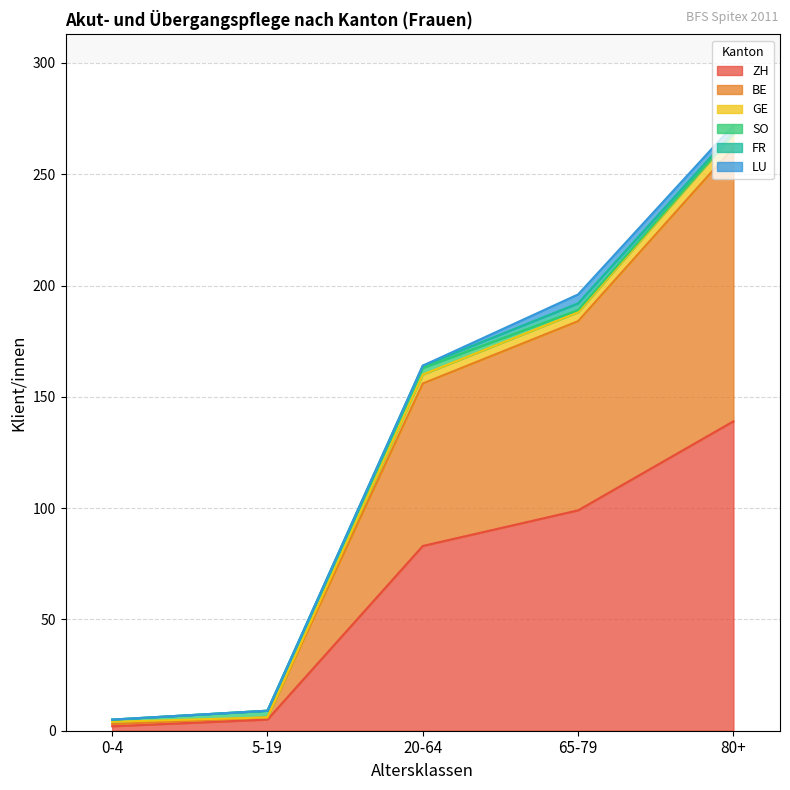

What is the maximum value for ZH?

139